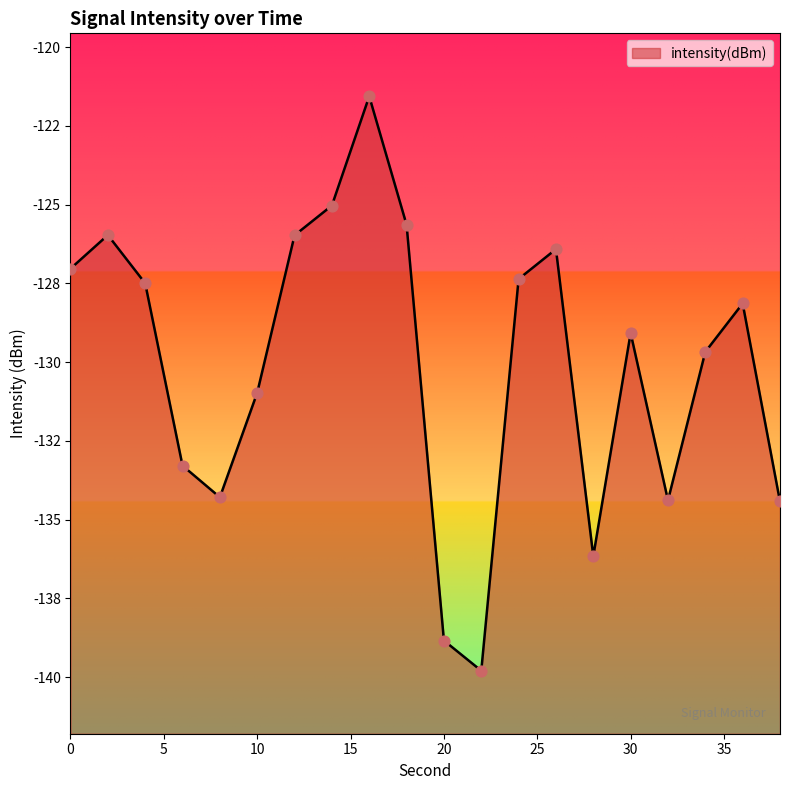

Between 8 and 16, which is larger?

16